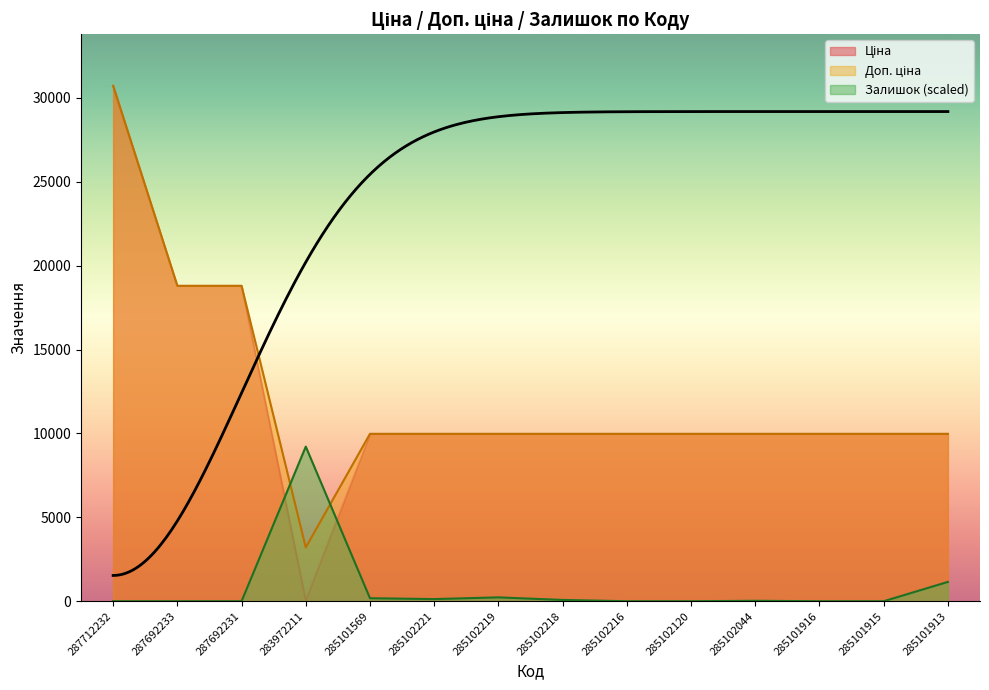

After their last crossing, which series has the higher values: Доп. ціна or Залишок?

Доп. ціна